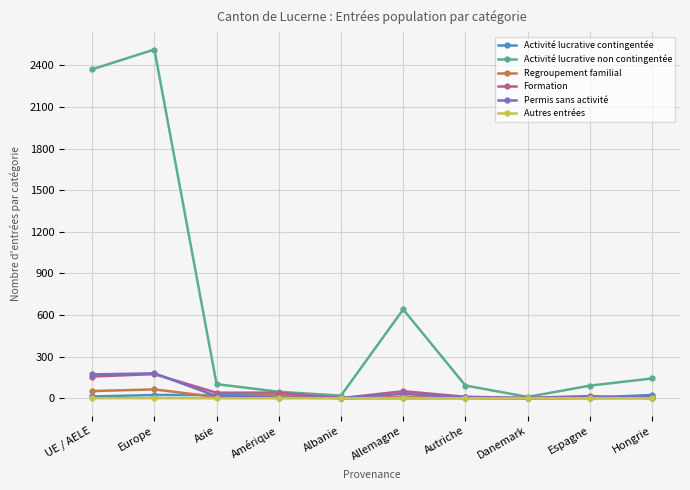

The value of Autres entrées at Hongrie is 0. True or false?

True